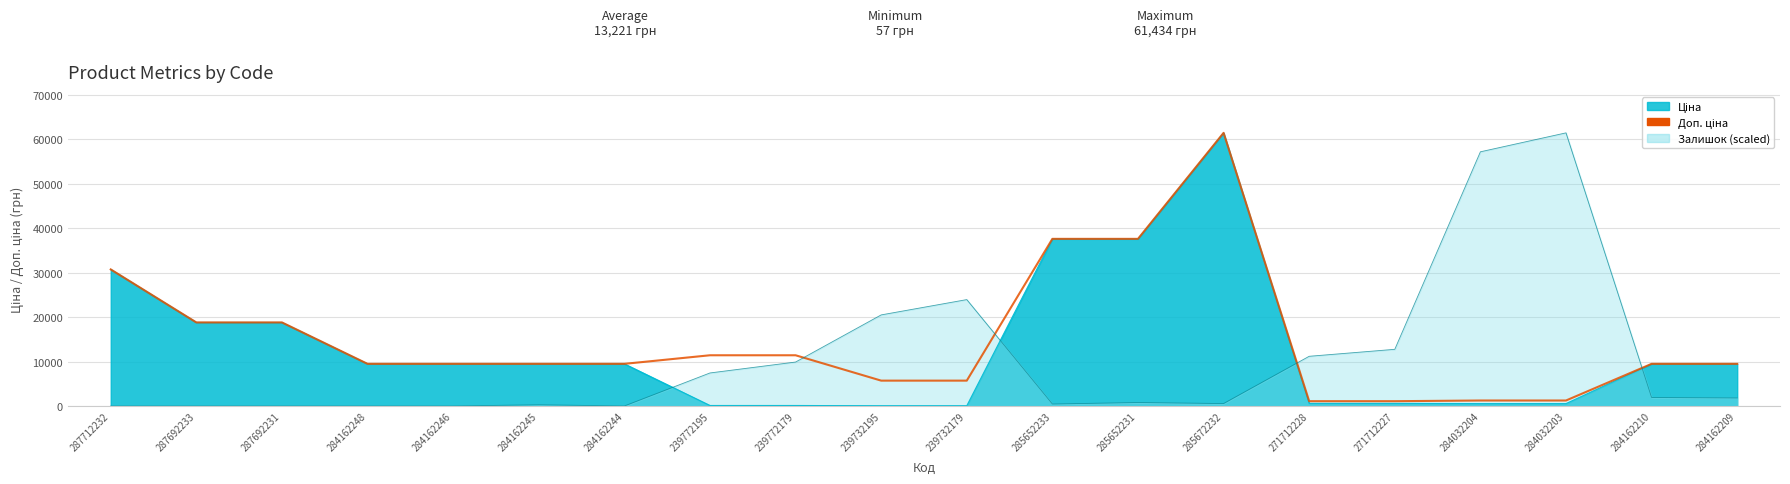

True or false: Ціна and Доп. ціна cross at least once.

False